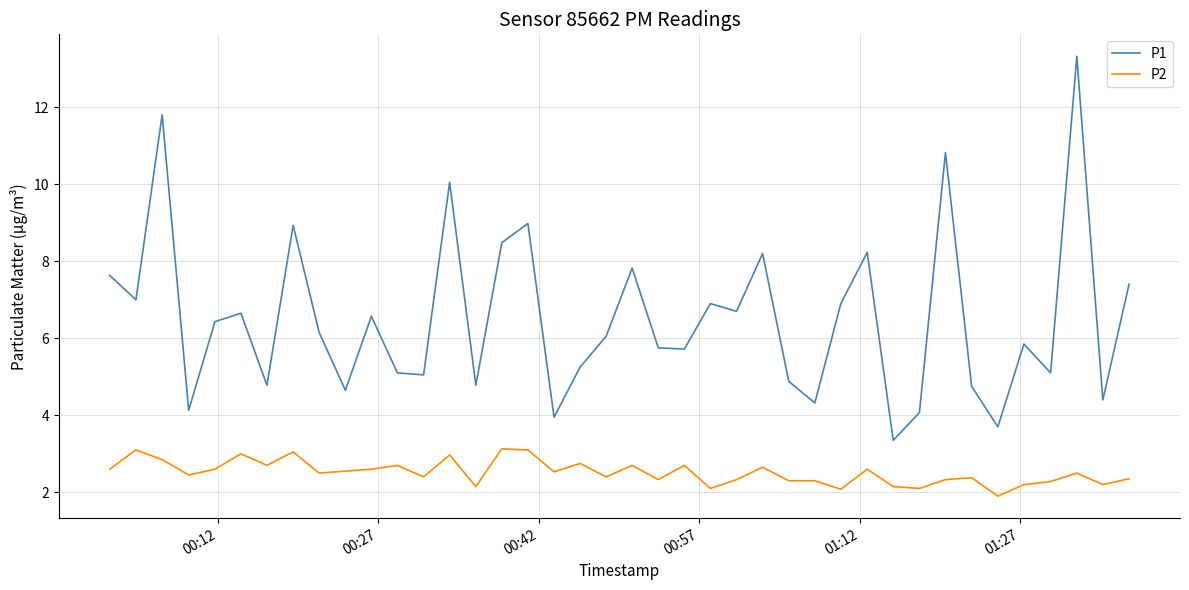

List the series in order of their overall mean, lowest first.

P2, P1